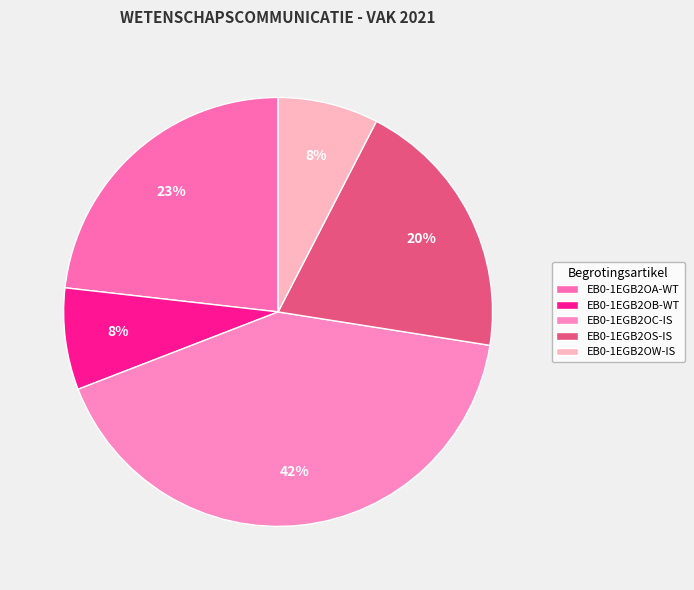

Between EB0-1EGB2OA-WT and EB0-1EGB2OW-IS, which is larger?

EB0-1EGB2OA-WT